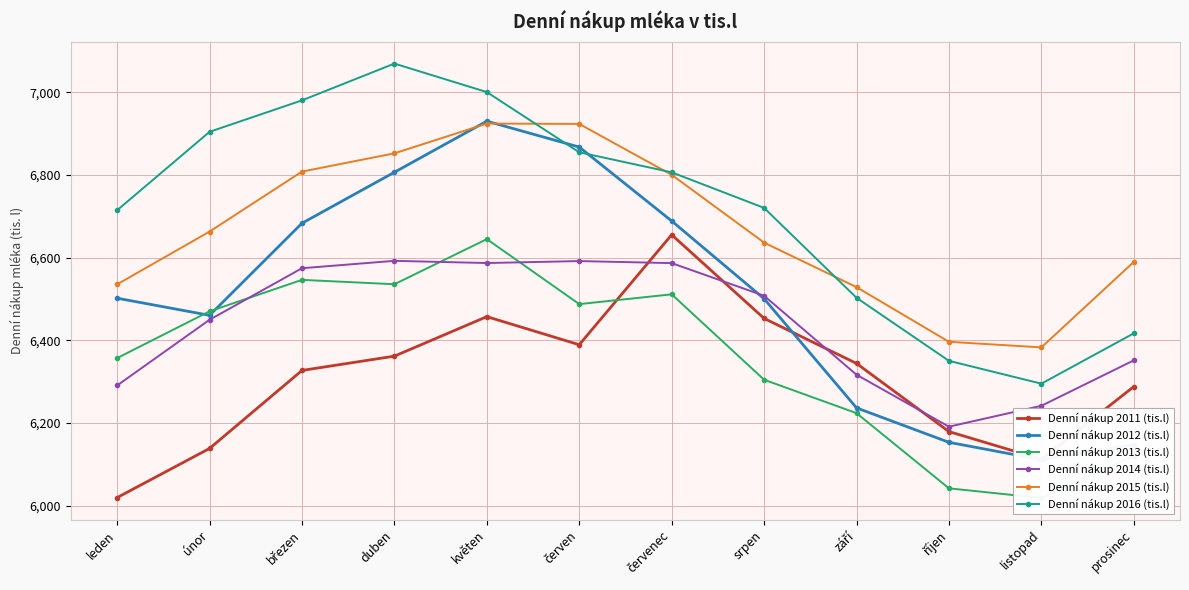

Which category has the highest value across all series?

duben